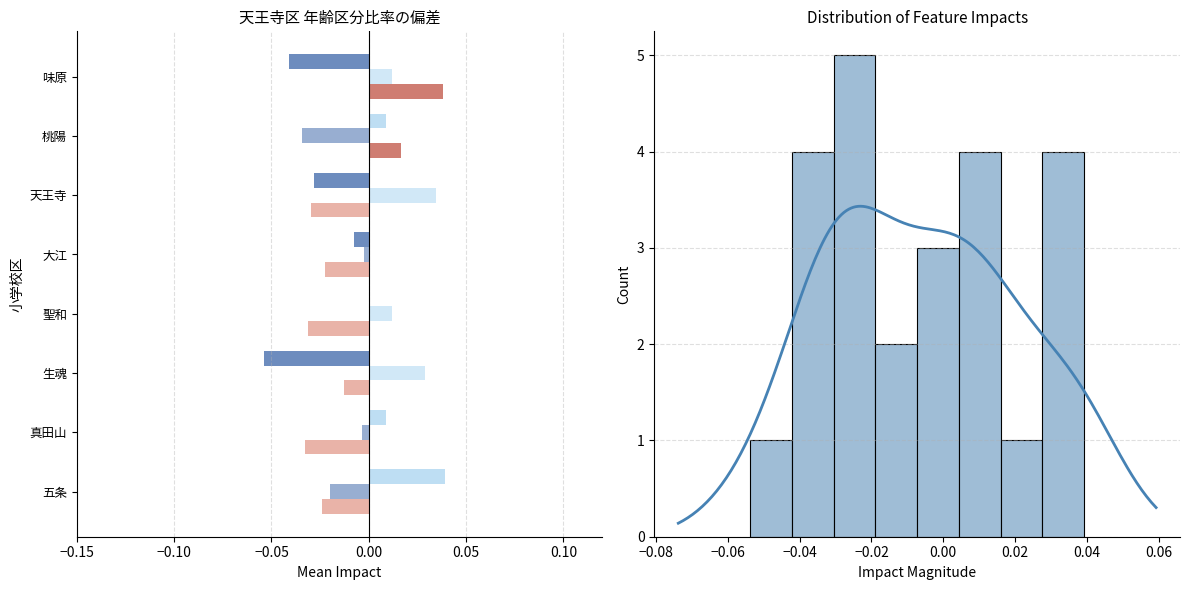

Which has a higher value, 大江 or 天王寺?

大江